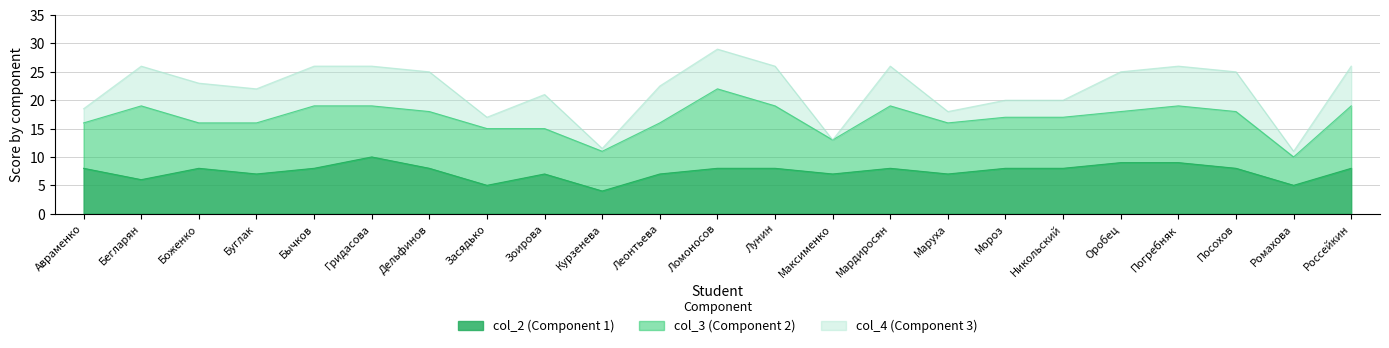

Rank the series by their average value, from highest to lowest.

col_3, col_2, col_4